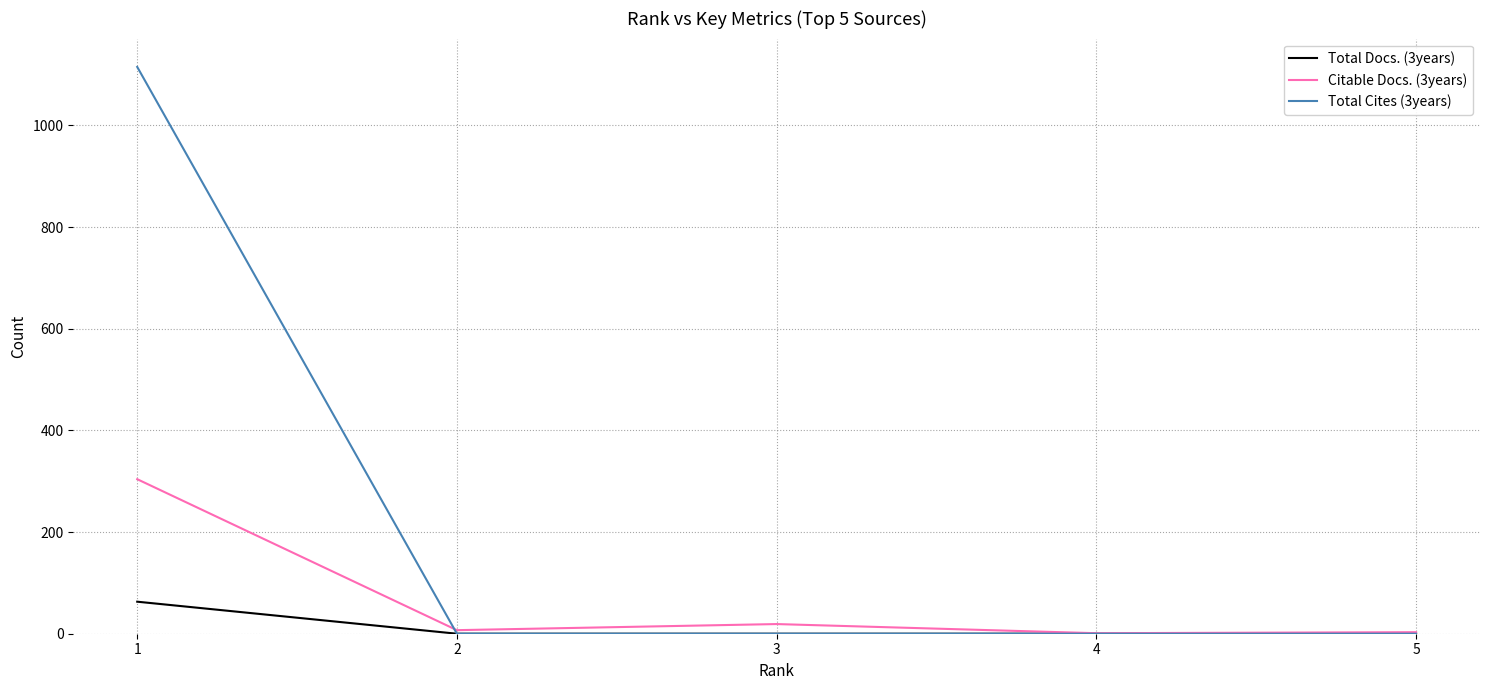

What is the spread (max minus min) of values at 1?

1052